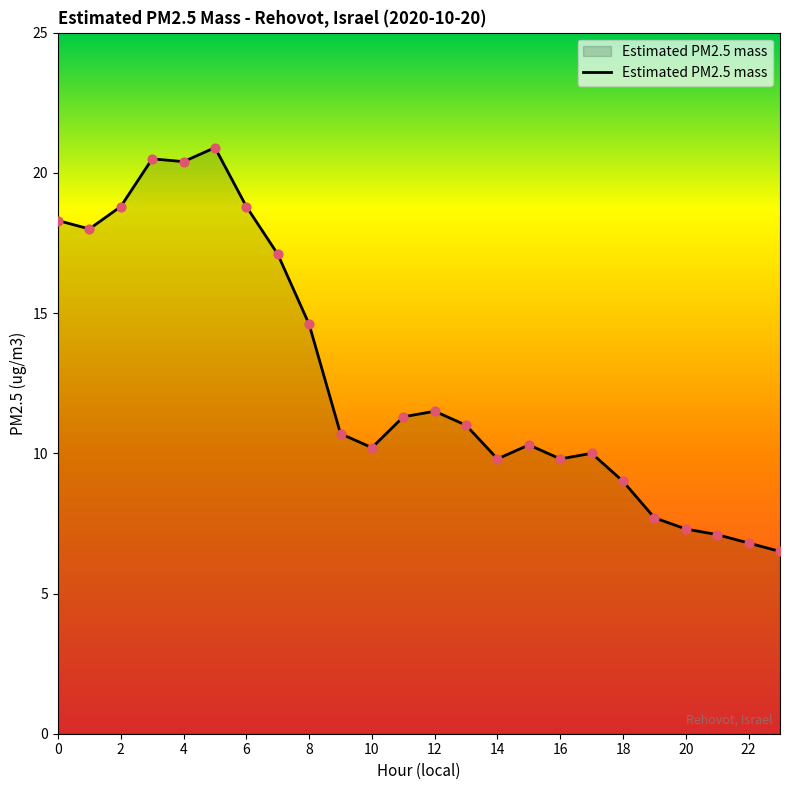

What is the maximum value shown in the chart?

20.9